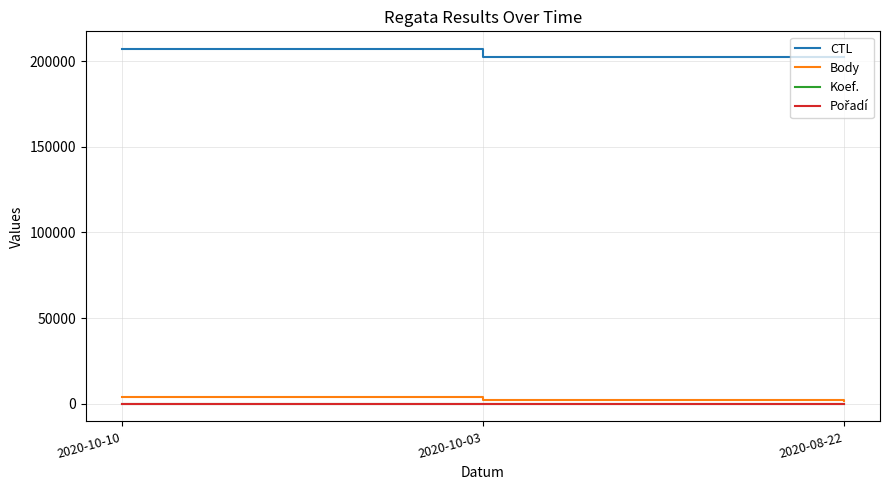

What is the lowest value of the CTL series?

202416